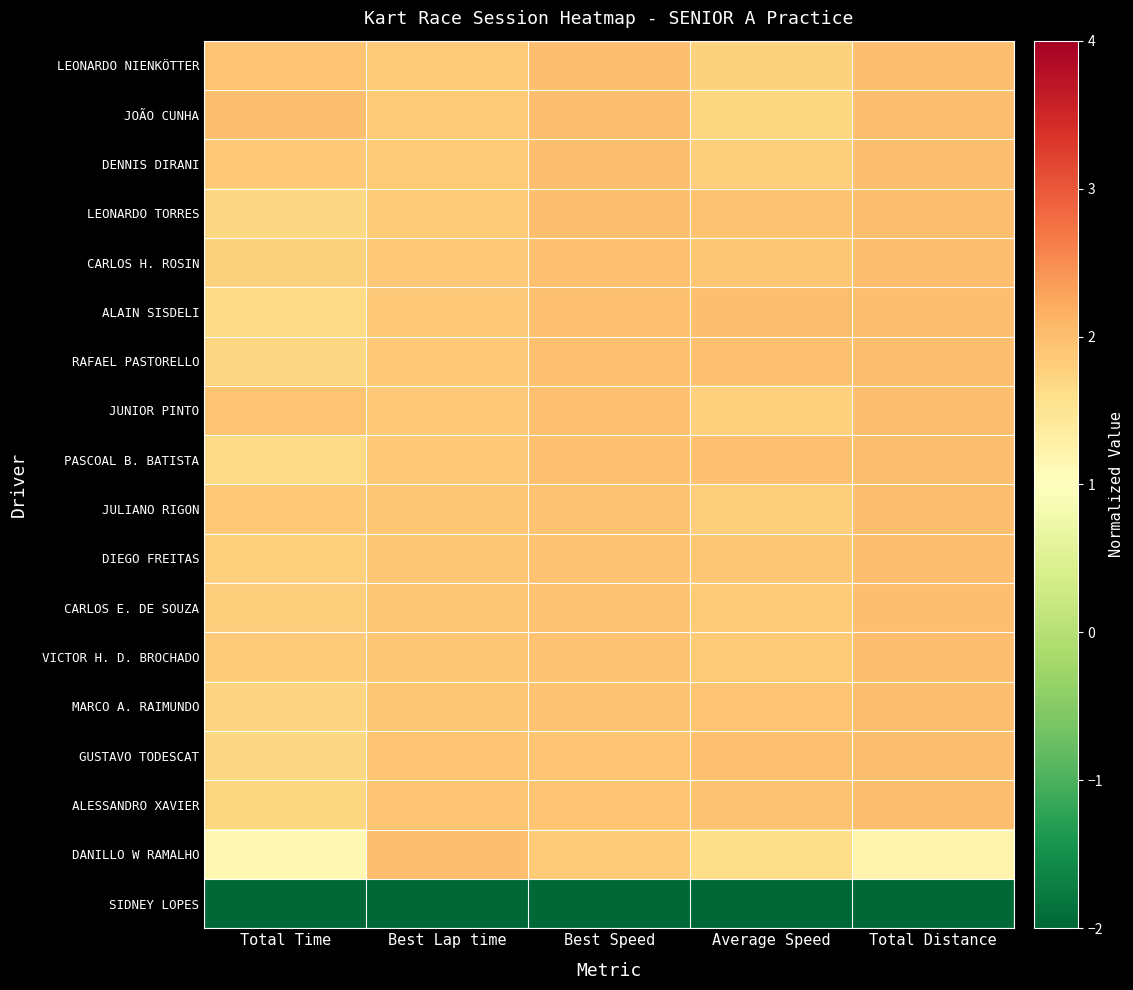

What is the spread (max minus min) of values at Average Speed?

4.0